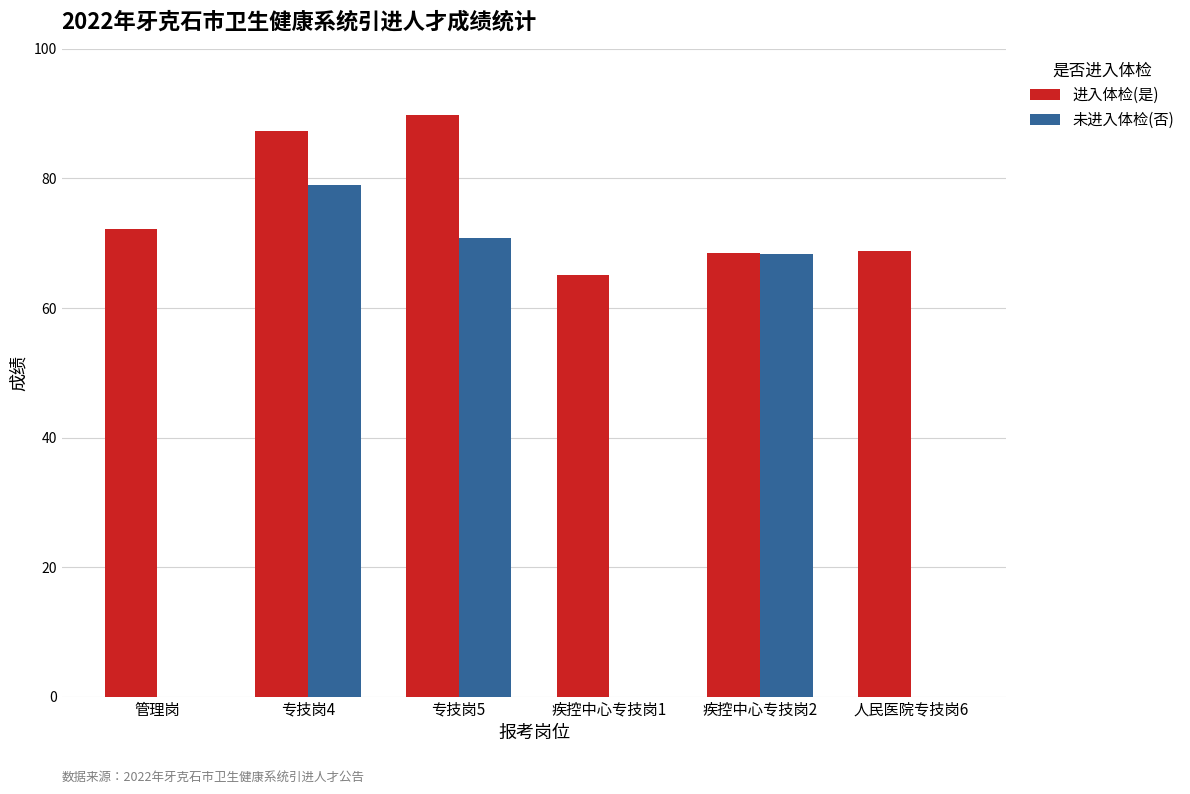

Which series changed the most between 专技岗4 and 疾控中心专技岗2?

进入体检(是)